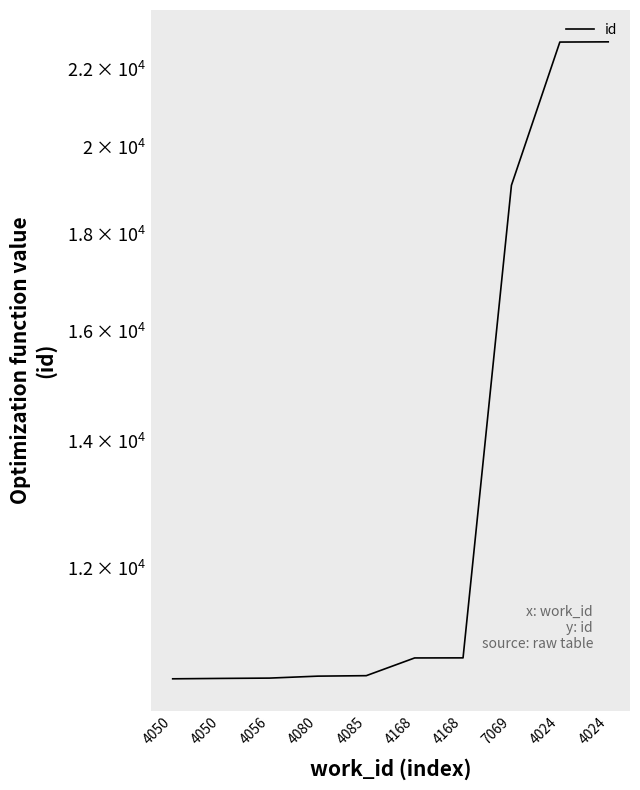

How many values exceed 10758?

4